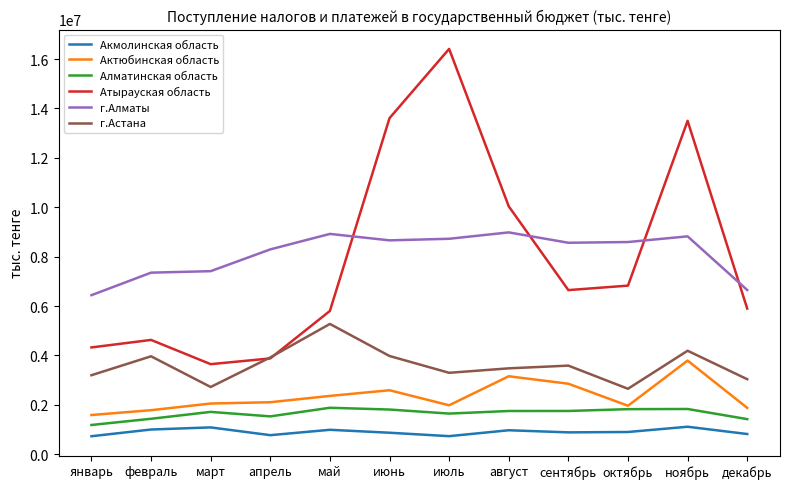

Does the chart display data point markers on the line(s)?

No